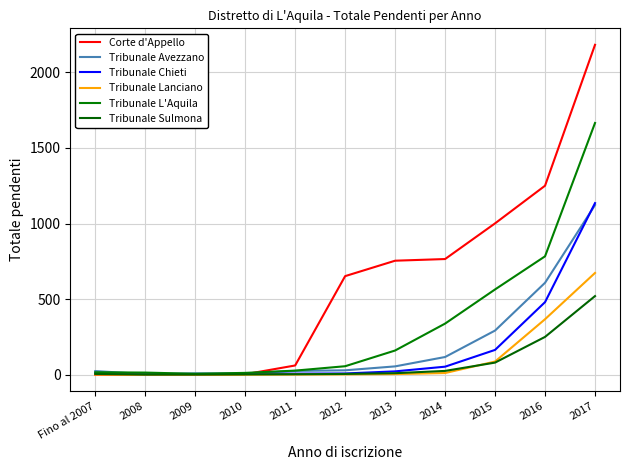

Which series changed the most between 2008 and 2012?

Corte d'Appello